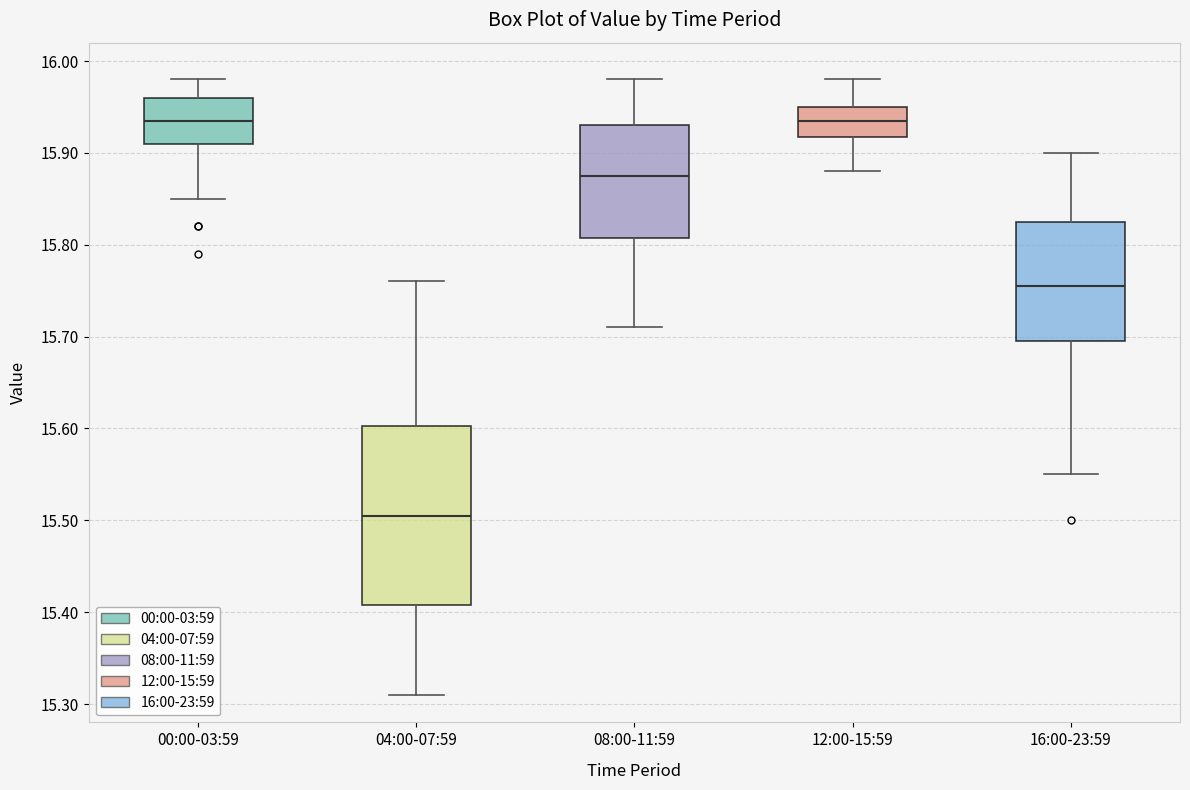

Where is the lower edge of the box for 08:00-11:59 on the y-axis? The values are not printed on the chart, so give them approximately, as read against the axis.

15.81